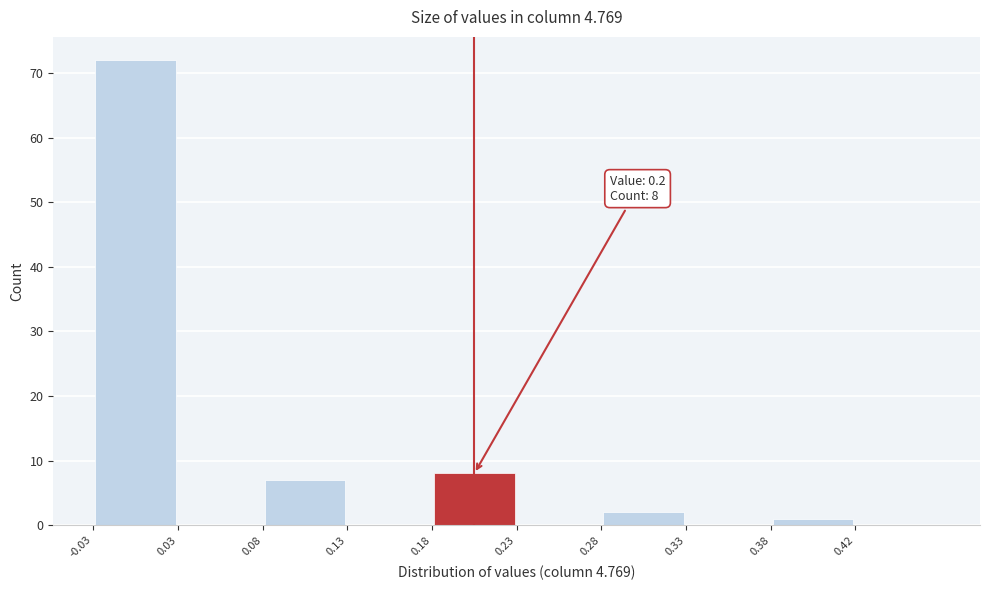

Over which range of the x-axis is the bar tallest?

-0.025 to 0.025